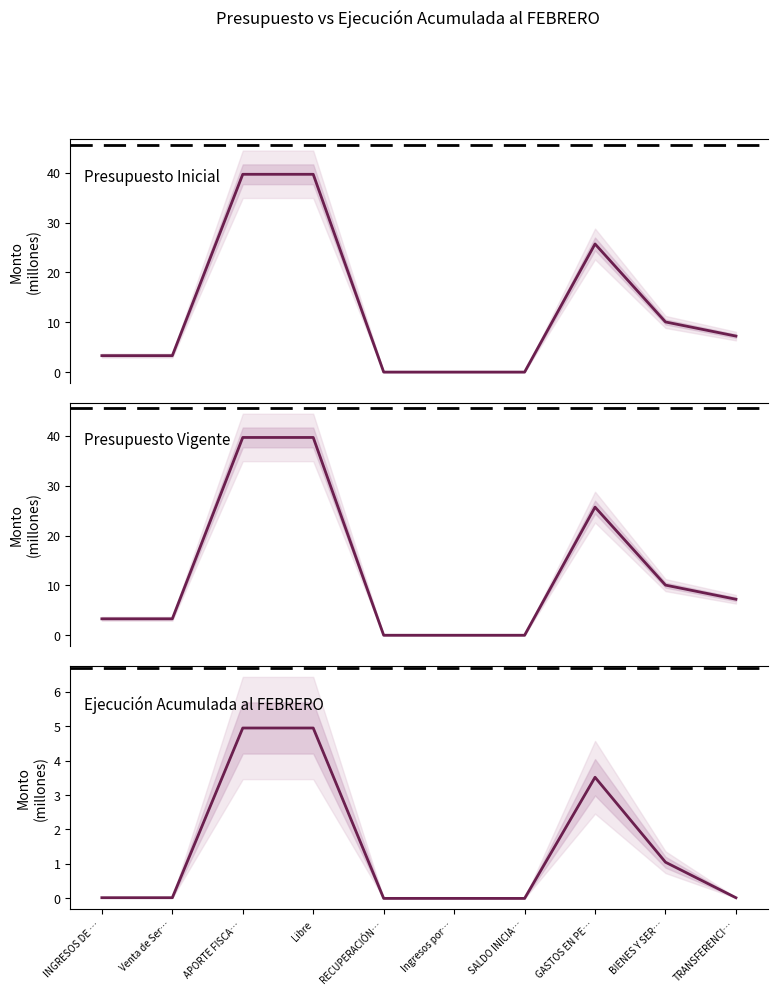

At which label is Presupuesto Inicial closest to 19?

GASTOS EN PE…